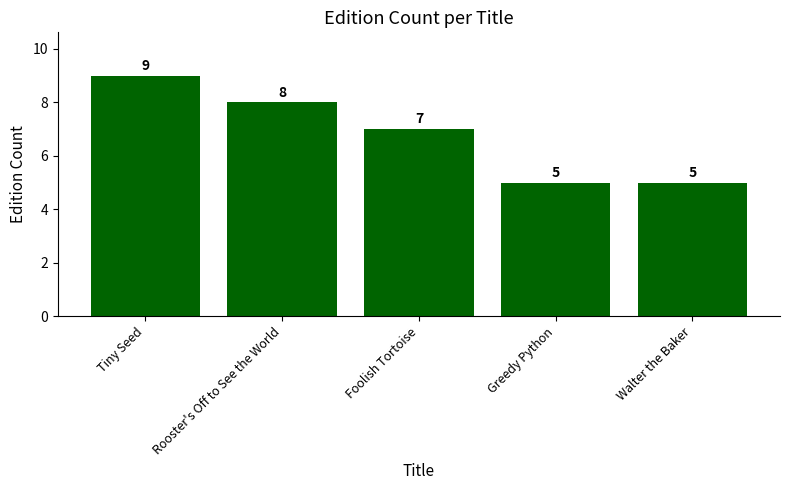

How many data points does each series have?

5